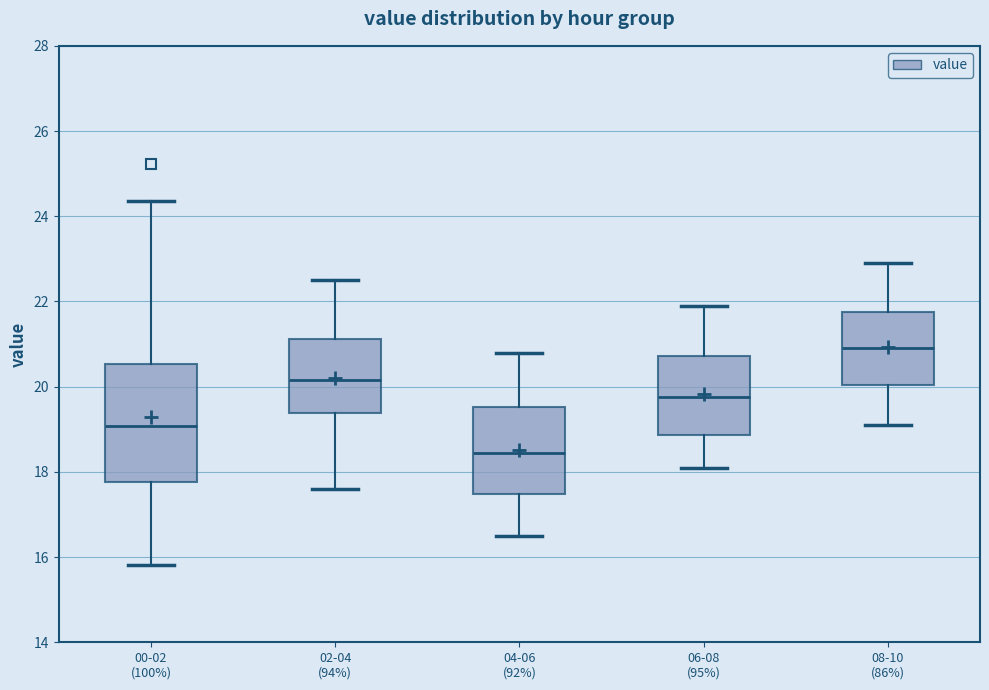

Which box's median line is the lowest?

04-06 (92%)